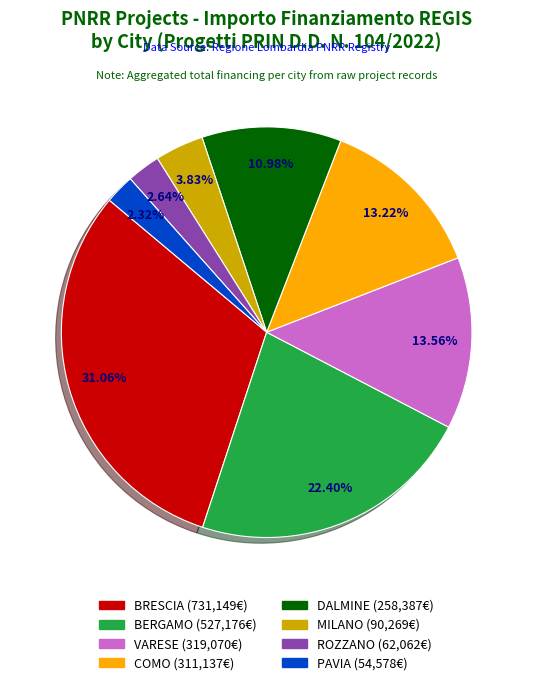

Is there any slice that represents more than half of the pie?

No